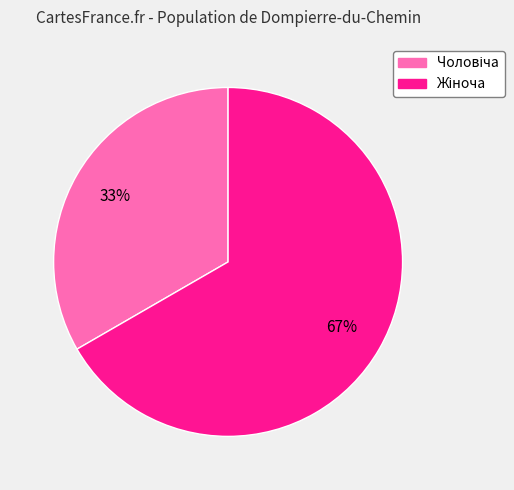

Is there a majority slice in this chart?

Yes